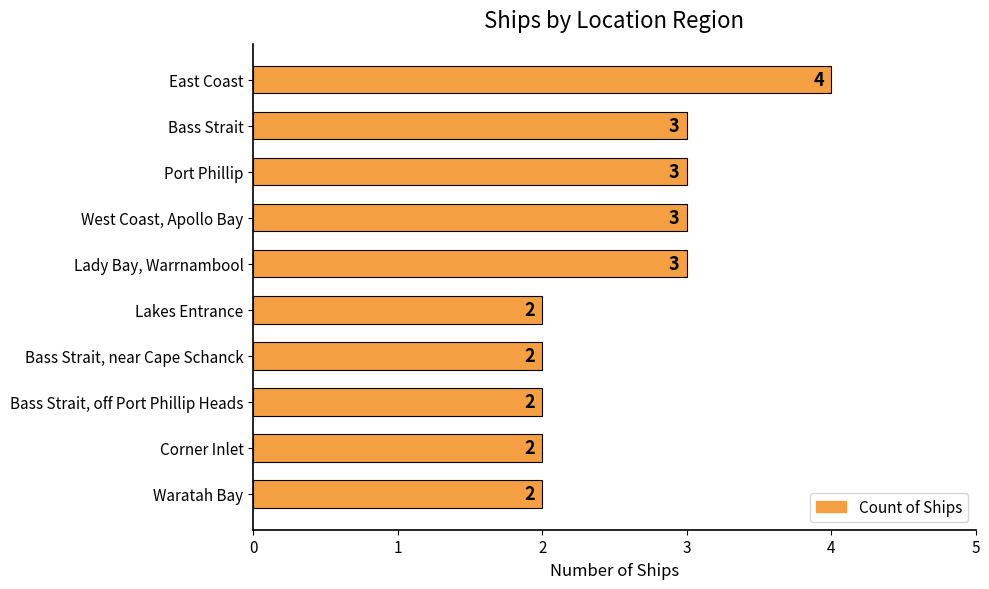

What is the sum of the values at Port Phillip and Lady Bay, Warrnambool?

6